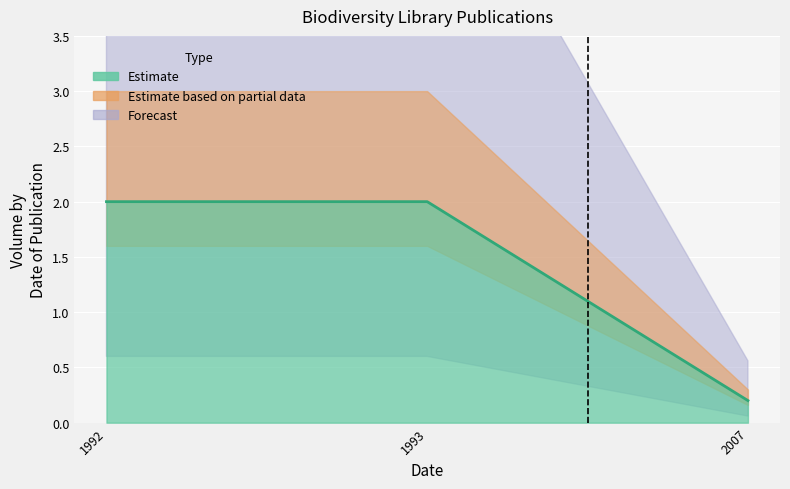

Count the values in the range 0 to 2.

6